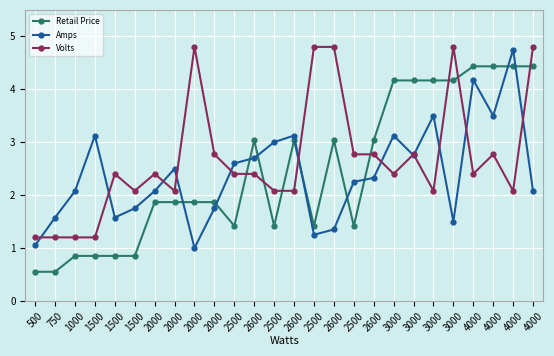

Which series has the largest total across all categories?

Volts